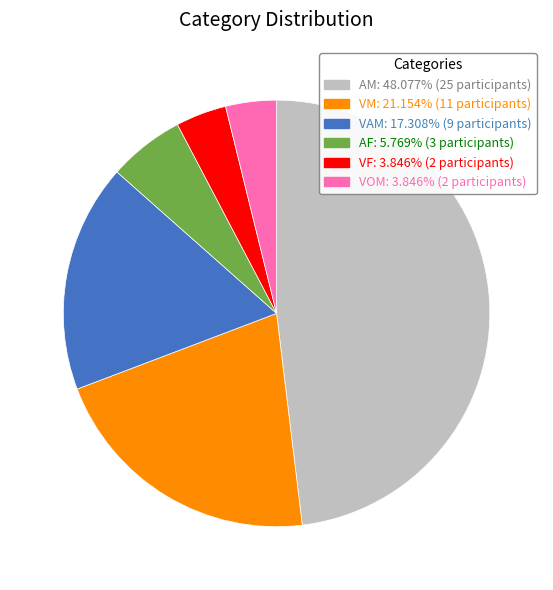

Does VM represent more than half of the total?

No